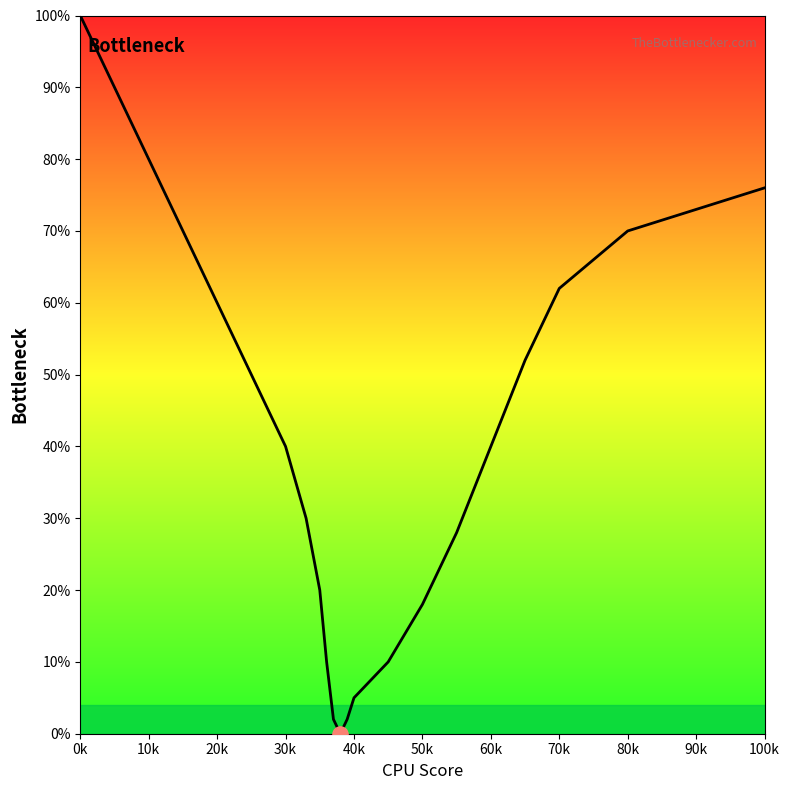

What is the greatest value displayed?

100